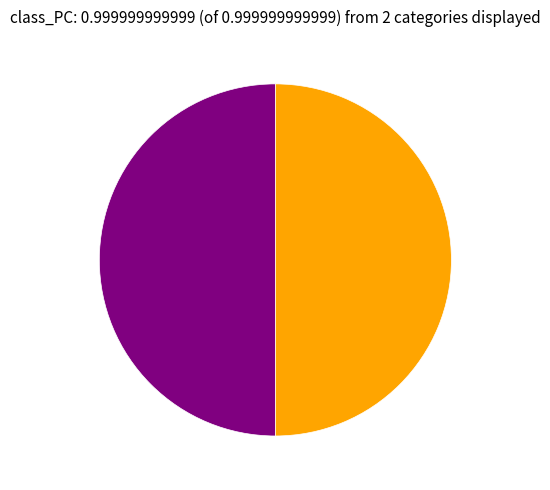

Which category has the smallest portion of the pie?

Stephen McPartland (911119)